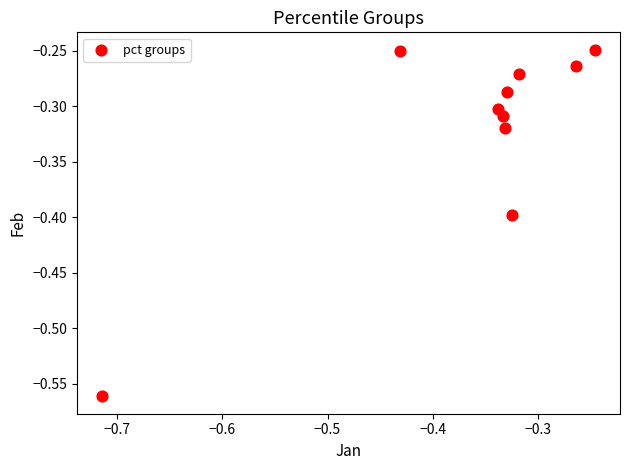

What is the range of X values (max minus min)?

0.5